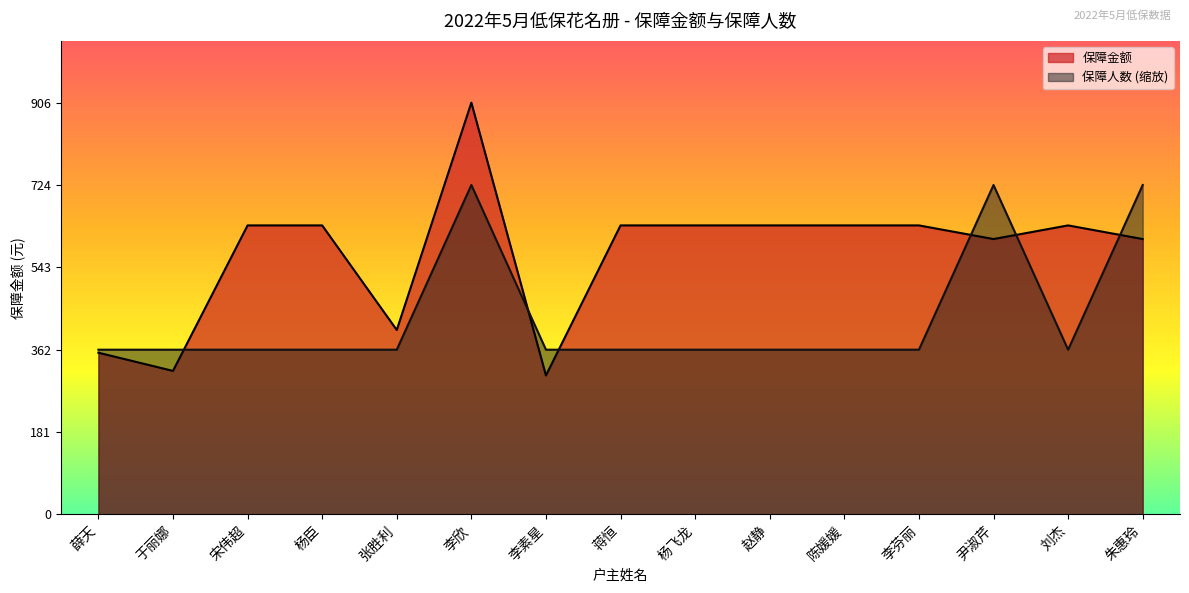

At which category is the sum across all series the highest?

李欣